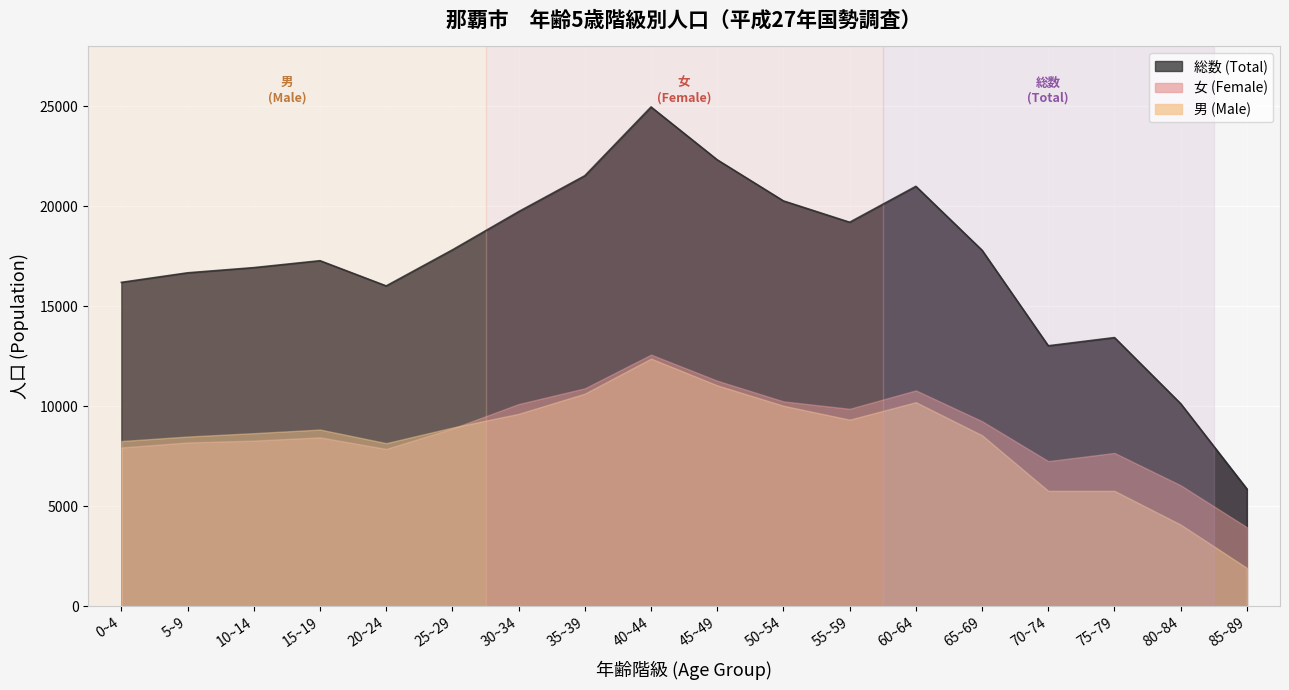

At which category is the sum across all series the highest?

40~44